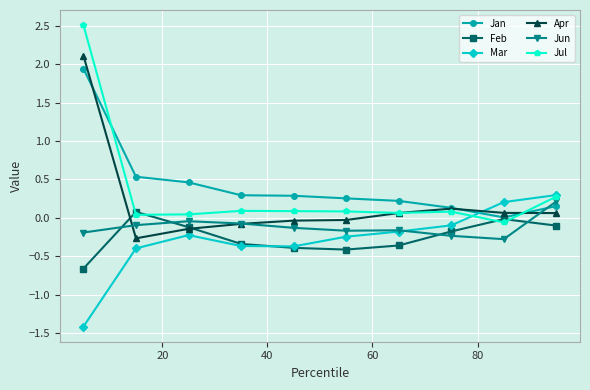

What is the value of the Apr point at the 3rd from the left?

-0.1